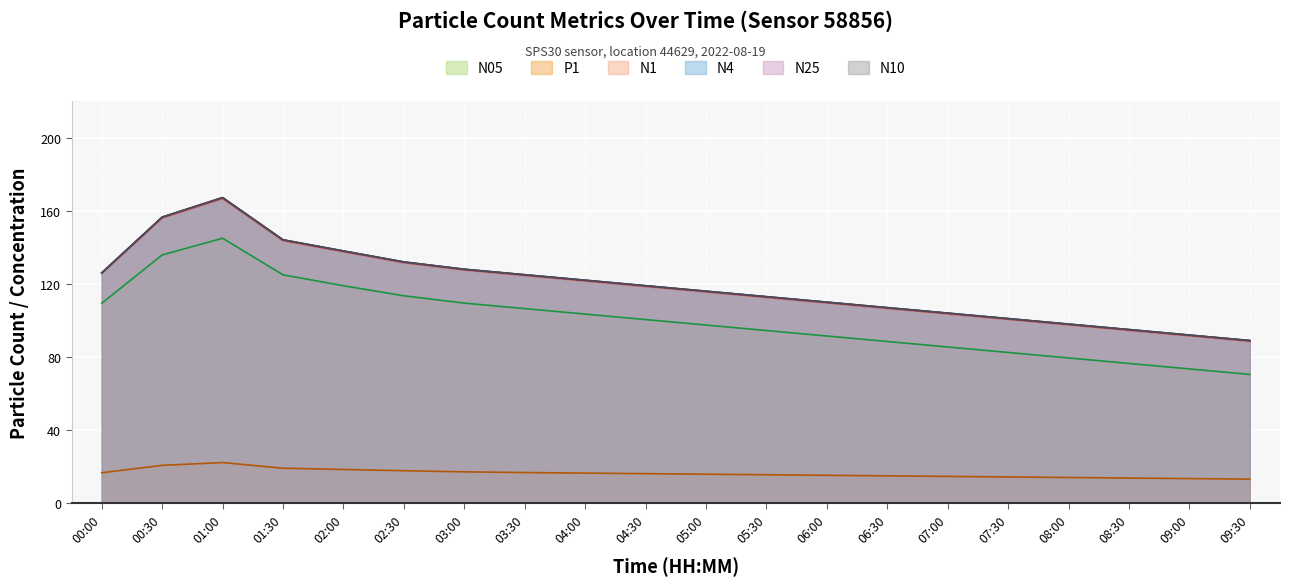

True or false: N10 and N25 cross at least once.

False